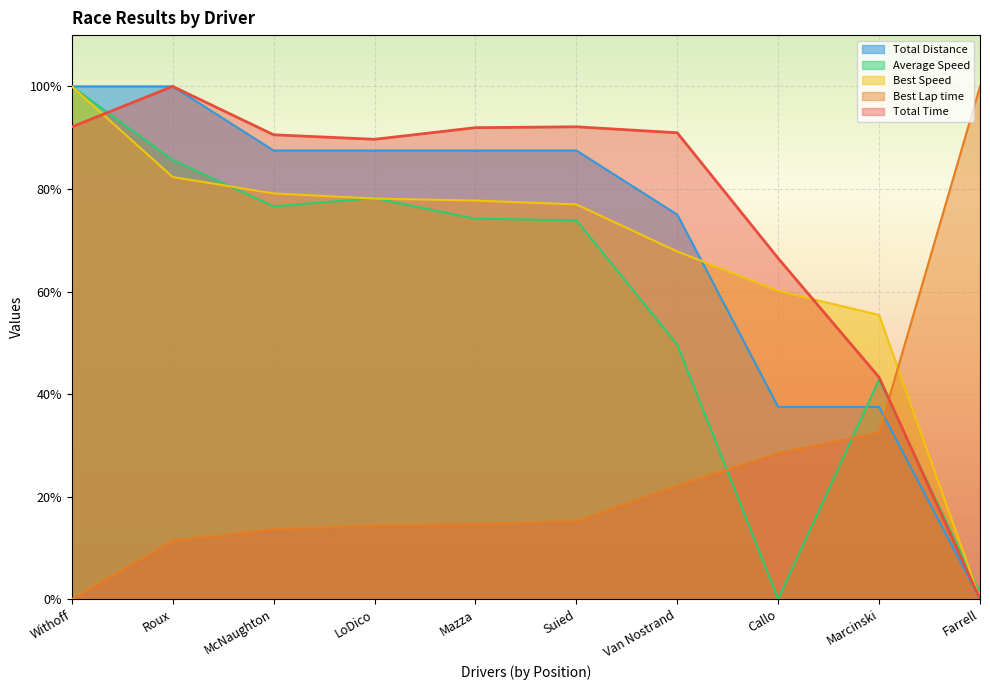

List the labels in order of Best Lap time value, smallest first.

Withoff, Roux, McNaughton, LoDico, Mazza, Suied, Van Nostrand, Callo, Marcinski, Farrell